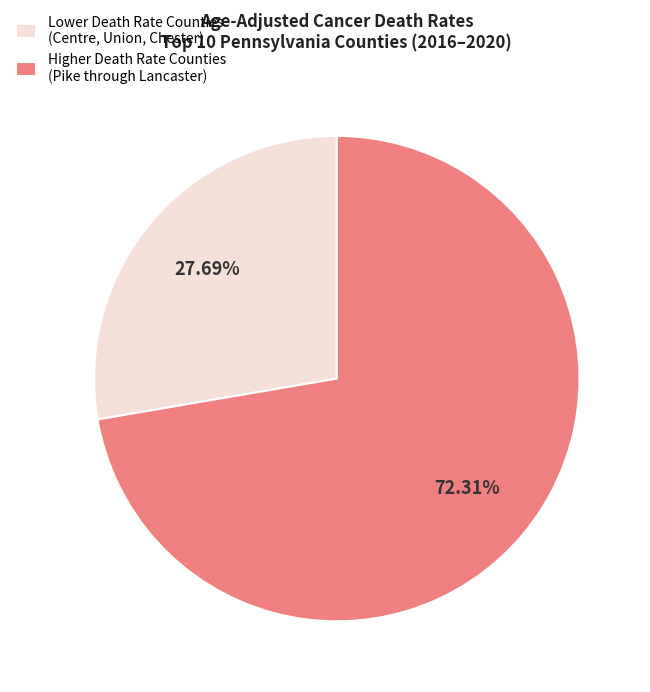

Does any single category account for the majority?

Yes